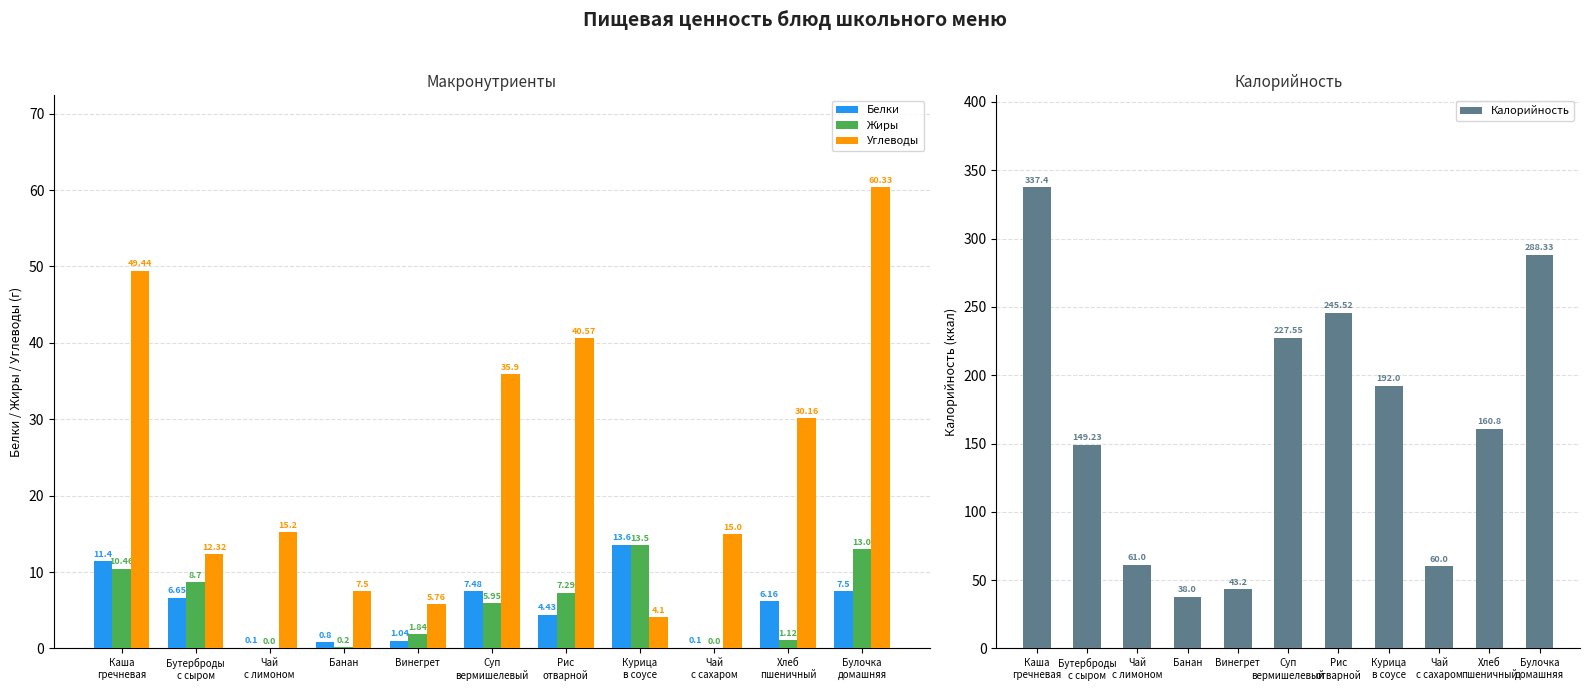

How many groups of bars are there?

11